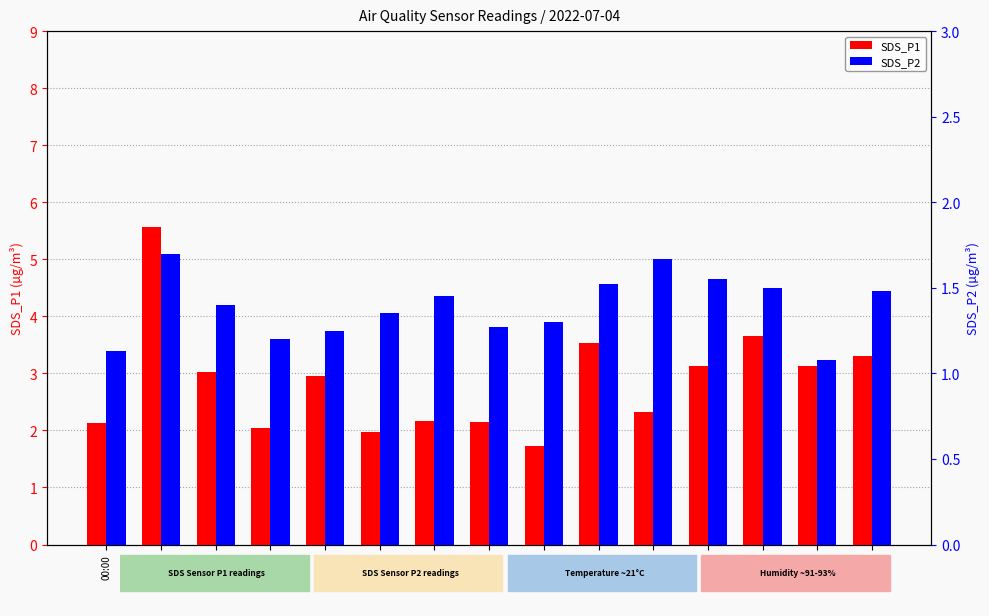

How many groups of bars are there?

15